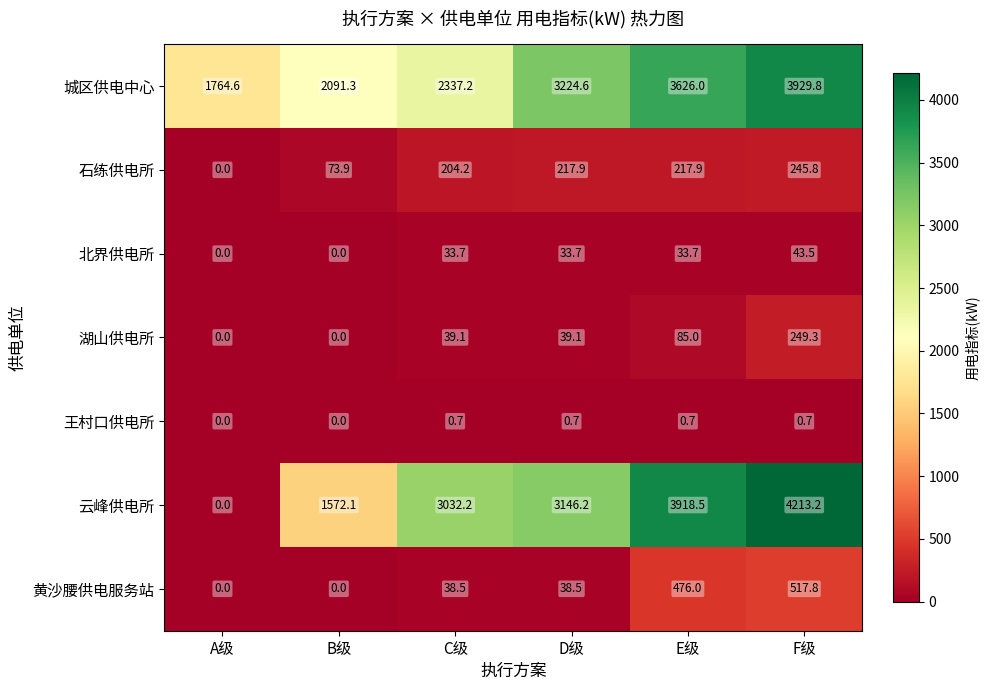

How many values in the 云峰供电所 series exceed 3146?

3